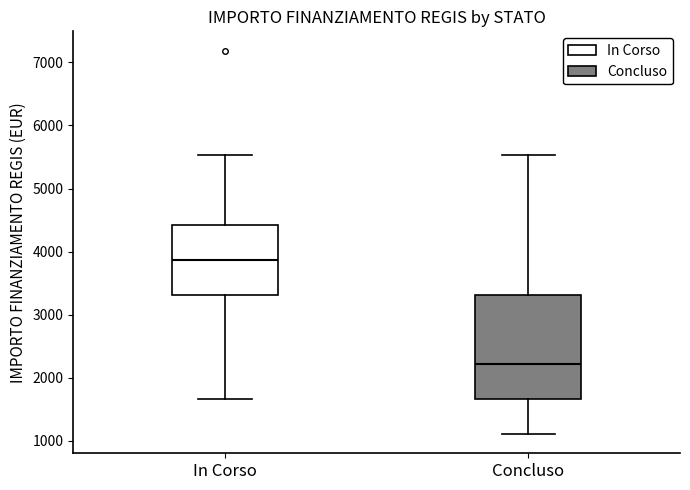

Which box has the highest median line?

In Corso